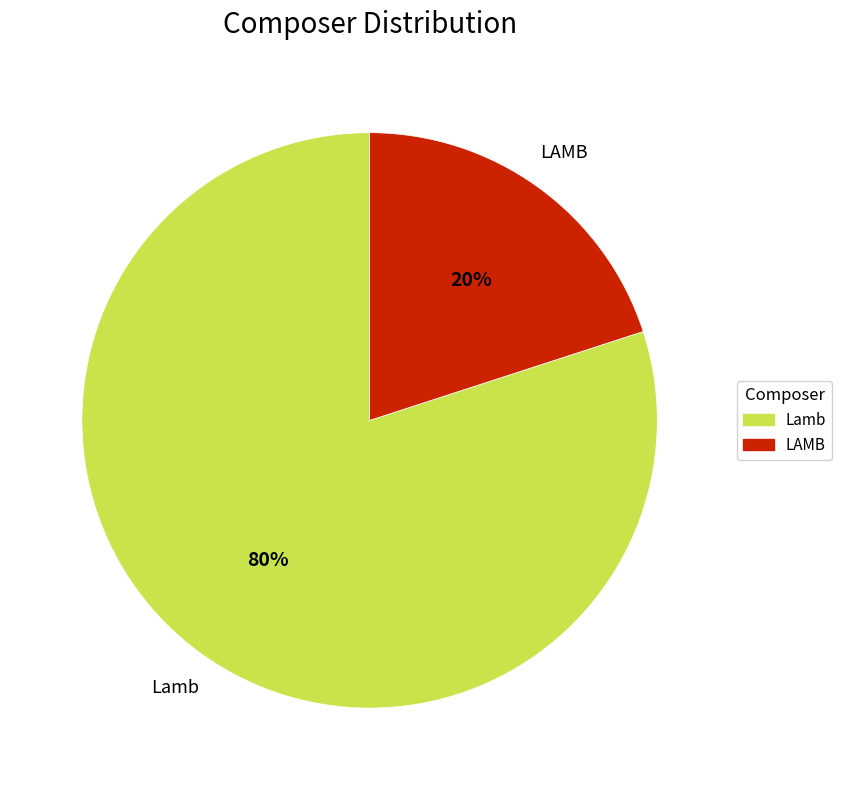

Between Lamb and LAMB, which is larger?

Lamb